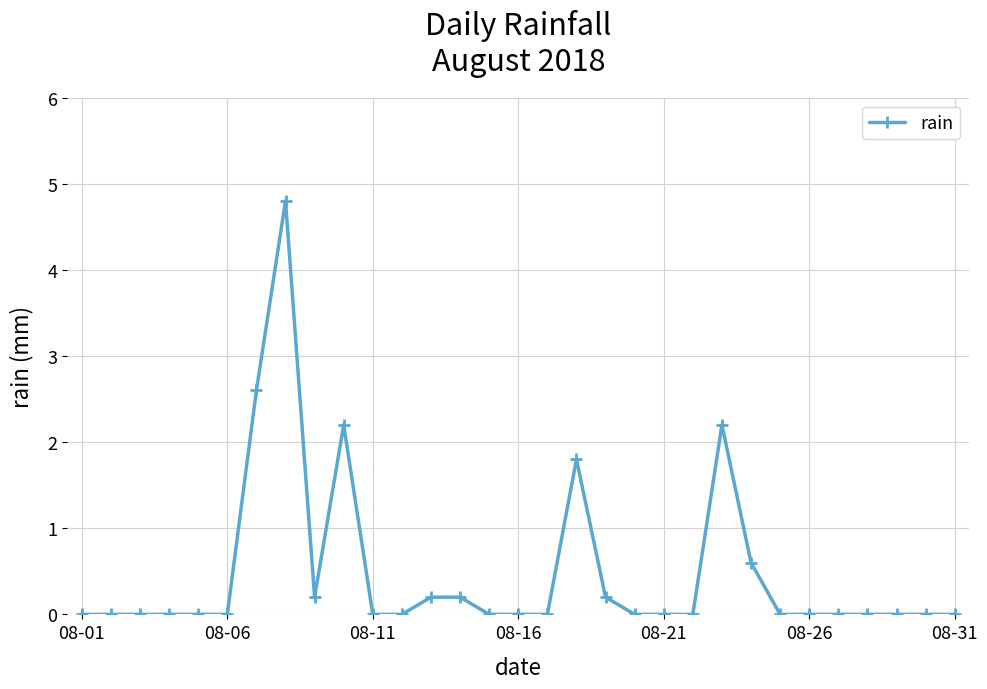

True or false: there are more than 2 points higher than both neighbors.

True